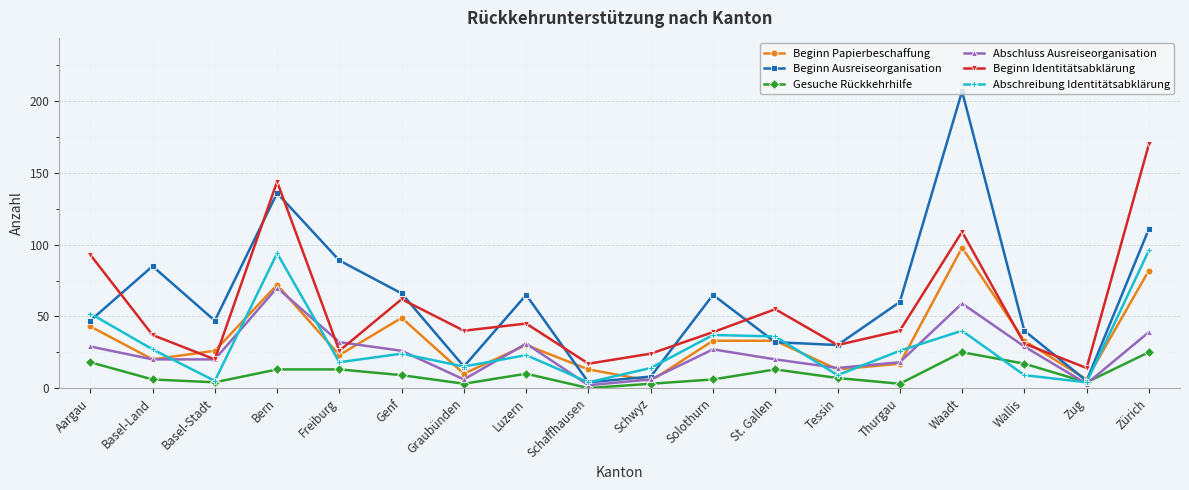

Where is Beginn Identitätsabklärung nearest to the value 92?

Aargau